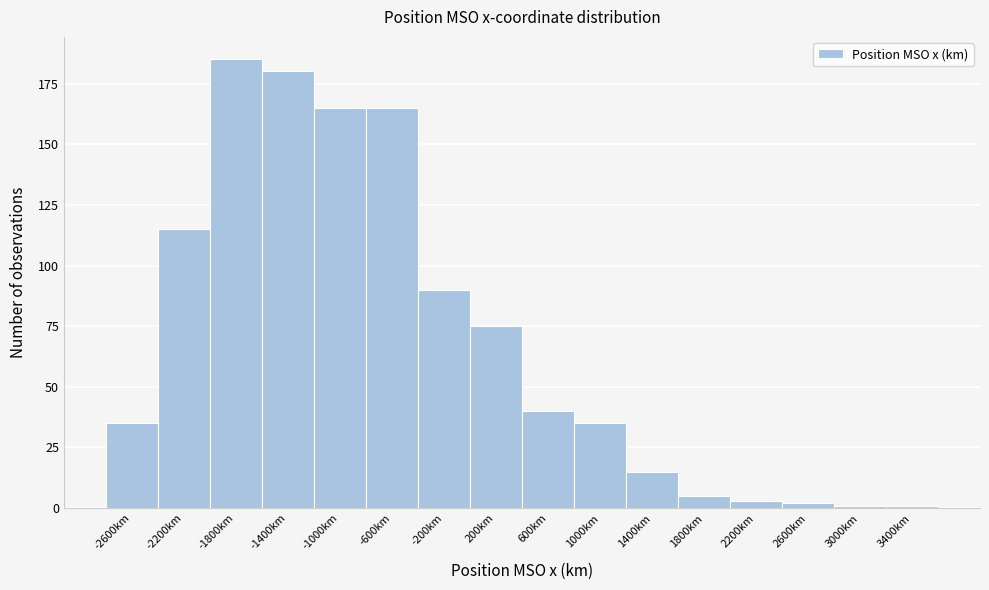

Reading left to right, list all the values displayed in this chart.

-2600km=35	-2200km=115	-1800km=185	-1400km=180	-1000km=165	-600km=165	-200km=90	200km=75	600km=40	1000km=35	1400km=15	1800km=5	2200km=3	2600km=2	3000km=1	3400km=1